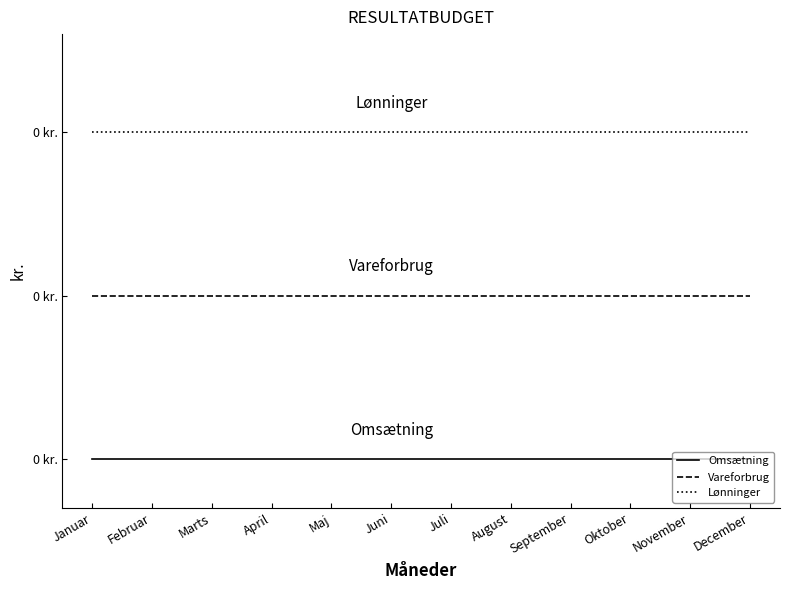

Does the chart display data point markers on the line(s)?

No